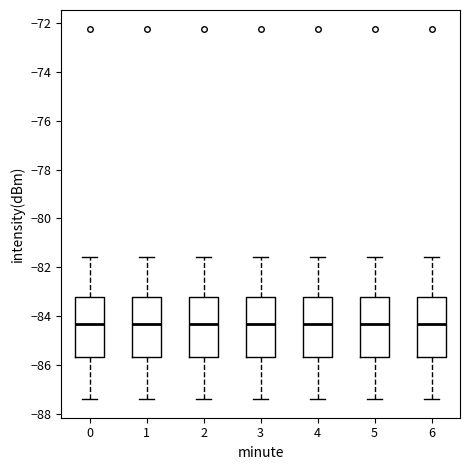

Reading left to right, read every box against the y-axis: the position of its median line, the range the box covers, and the ends of its whiskers. The values are not printed on the chart, so give them approximately, as read against the axis.

0: median -84.4, box -85.6 to -83.2, whiskers -87.4 to -81.6
1: median -84.4, box -85.6 to -83.2, whiskers -87.4 to -81.6
2: median -84.4, box -85.6 to -83.2, whiskers -87.4 to -81.6
3: median -84.4, box -85.6 to -83.2, whiskers -87.4 to -81.6
4: median -84.4, box -85.6 to -83.2, whiskers -87.4 to -81.6
5: median -84.4, box -85.6 to -83.2, whiskers -87.4 to -81.6
6: median -84.4, box -85.6 to -83.2, whiskers -87.4 to -81.6